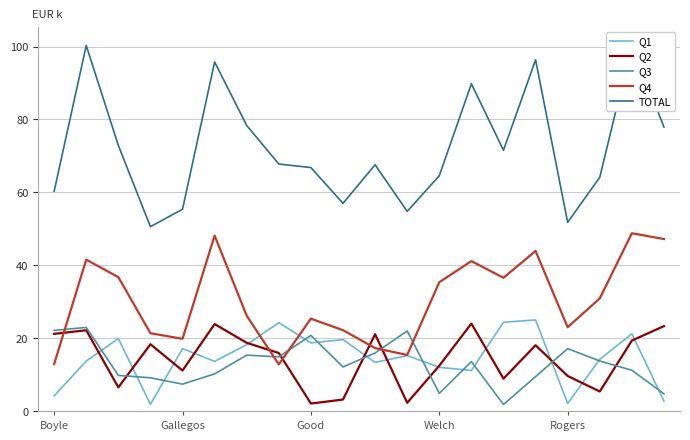

How many lines are shown in the chart?

5